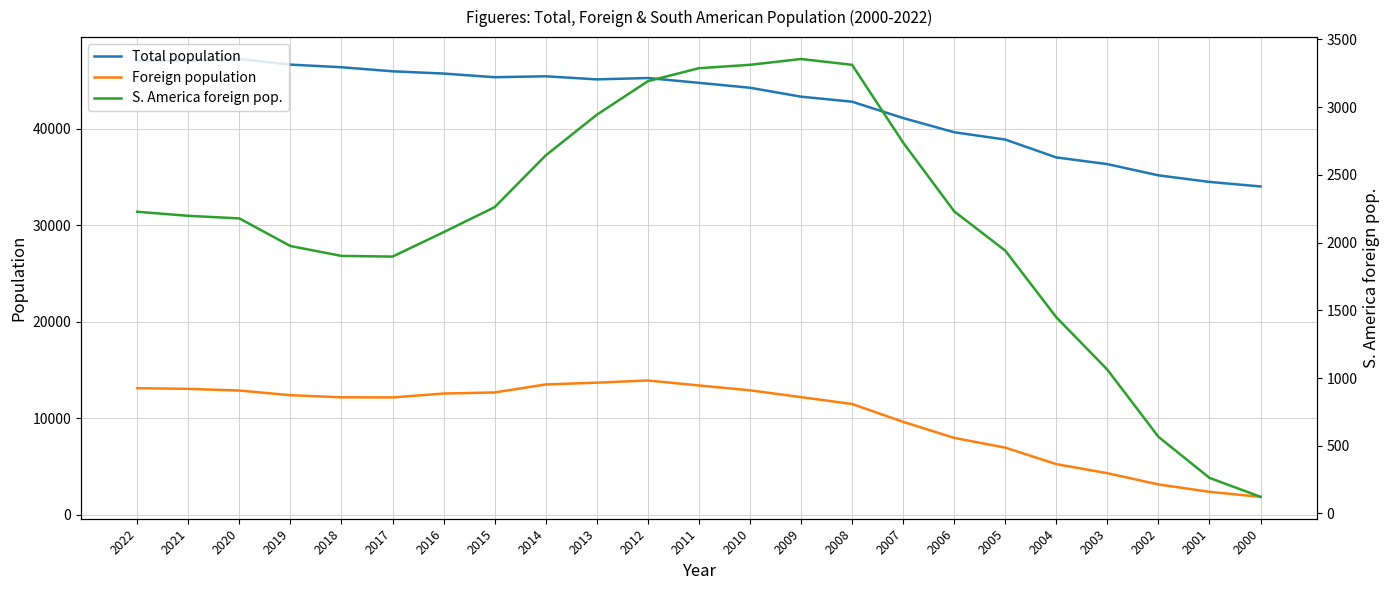

Is it true that Total population equals 47235 at 2020?

True